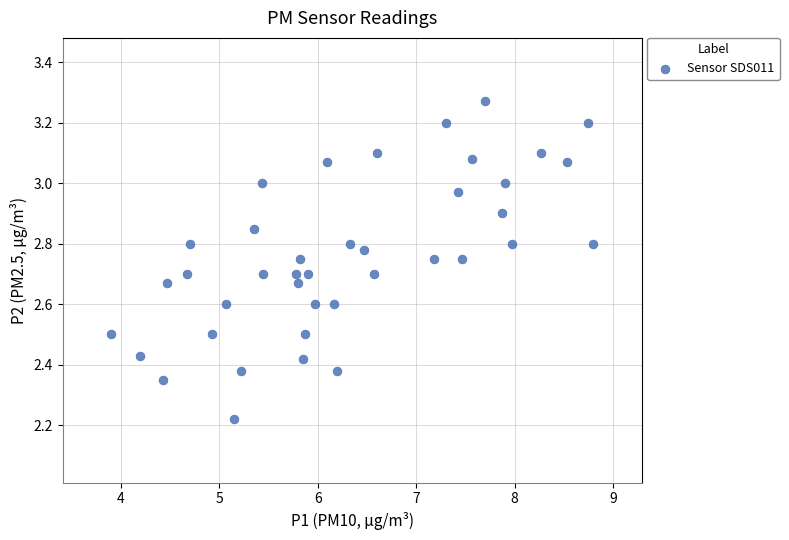

What is the range of X values (max minus min)?

4.9